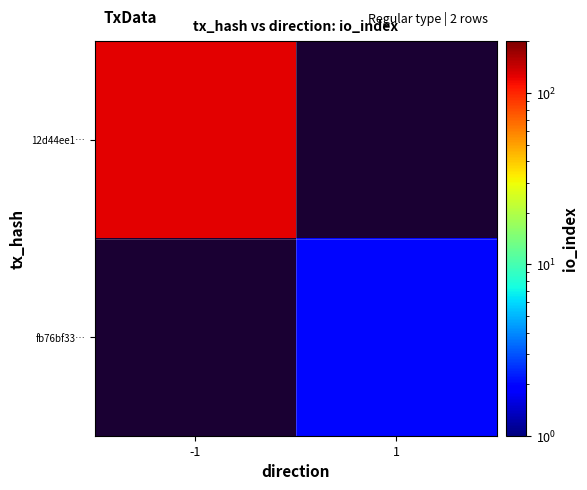

At which category does the chart reach its minimum across all series?

1